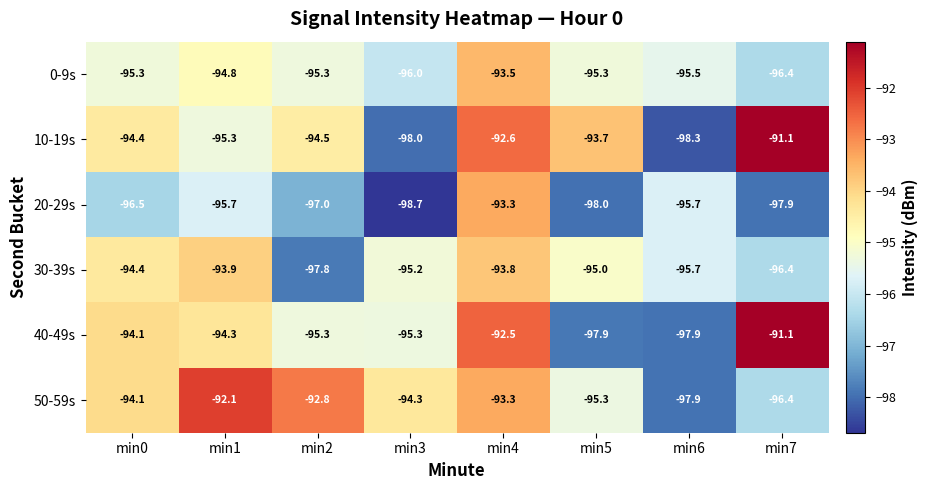

What is the maximum value shown in the chart?

-91.1